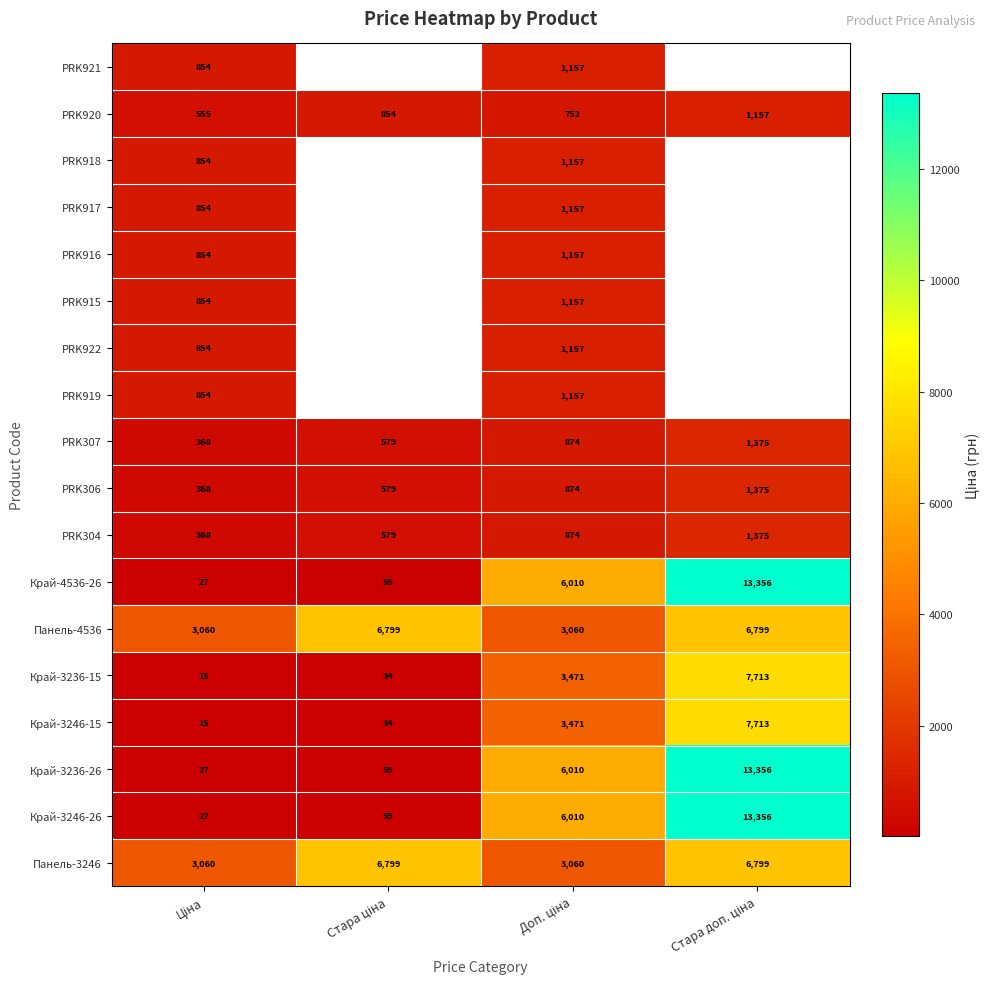

How many positive values does the PRK916 series have?

2